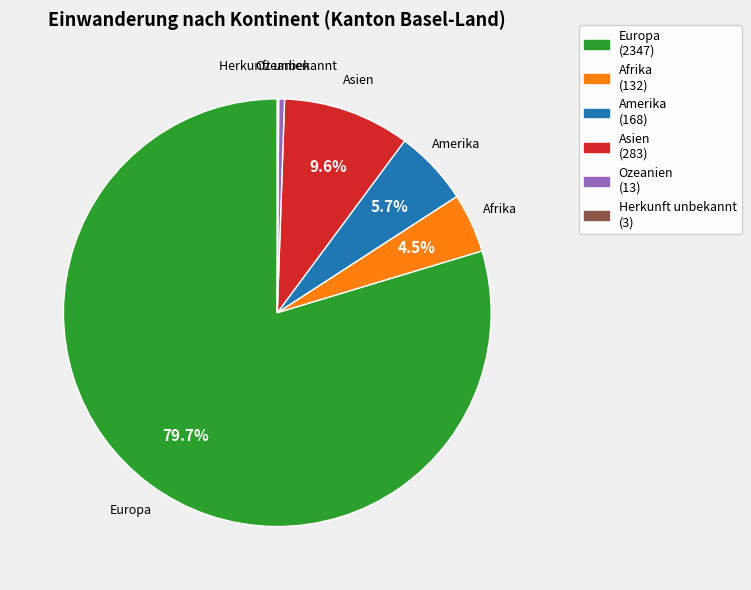

Between Amerika and Europa, which is larger?

Europa